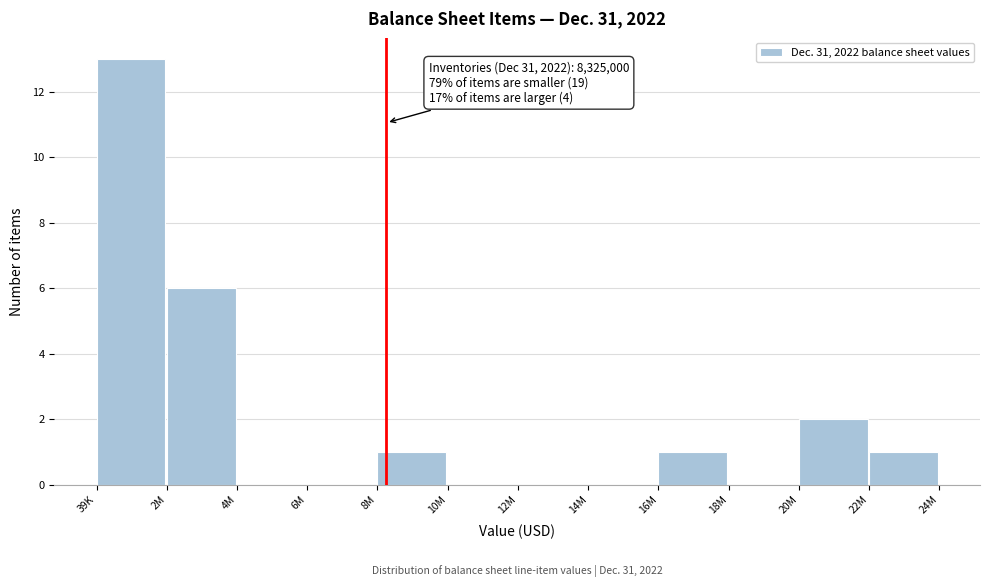

Reading left to right, extract all data points from this chart.

39K=13	2M=6	4M=0	6M=0	8M=1	10M=0	12M=0	14M=0	16M=1	18M=0	20M=2	22M=1